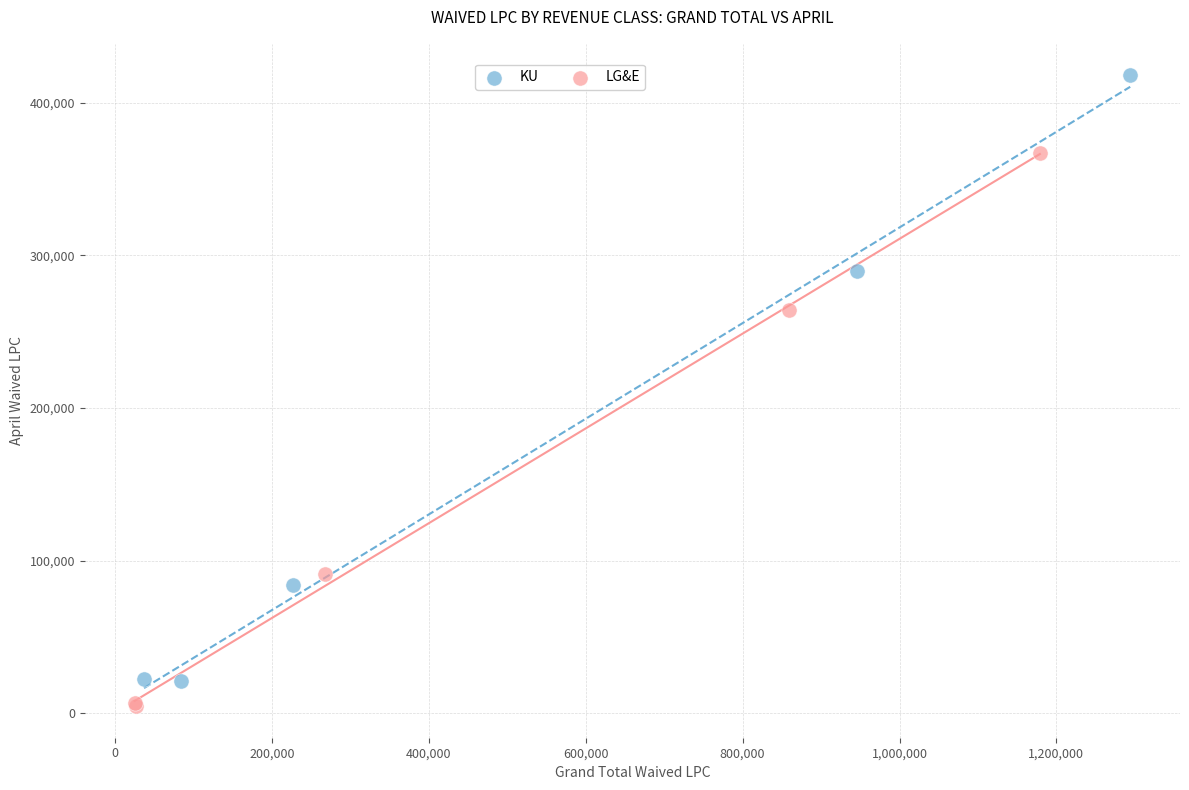

Which series reaches the minimum Y coordinate?

LG&E